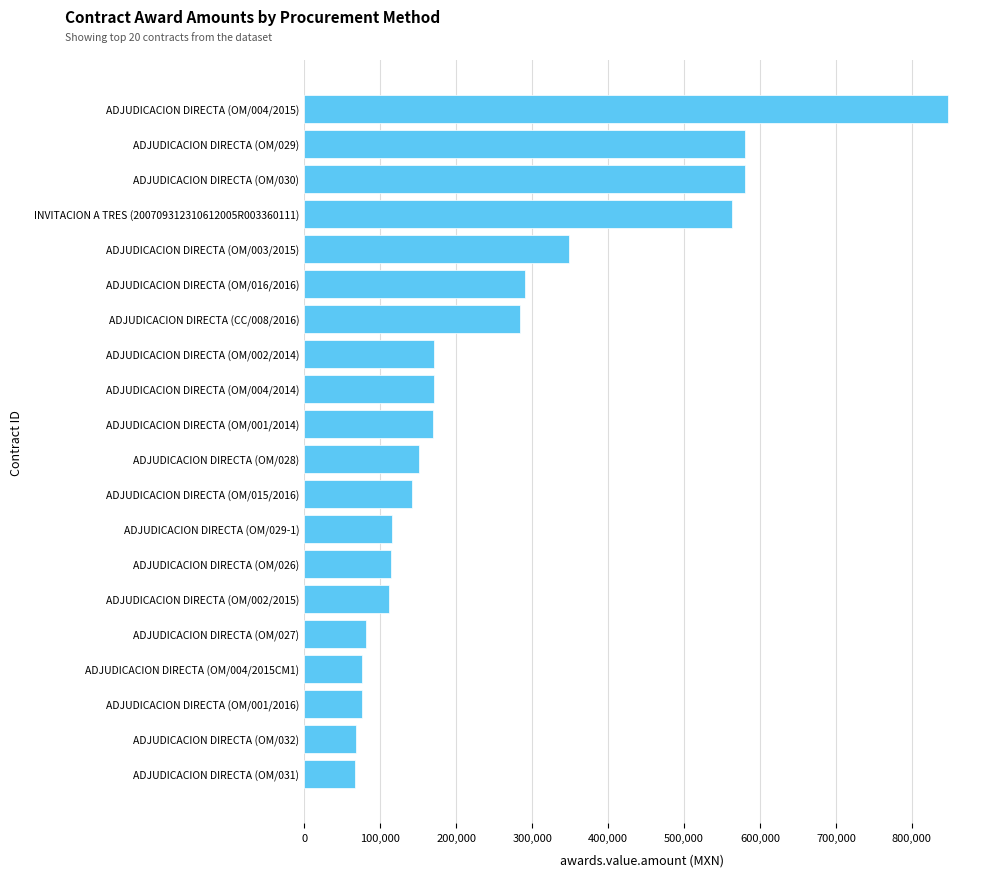

Is it true that the value at ADJUDICACION DIRECTA (OM/004/2014) is 170520.0?

True